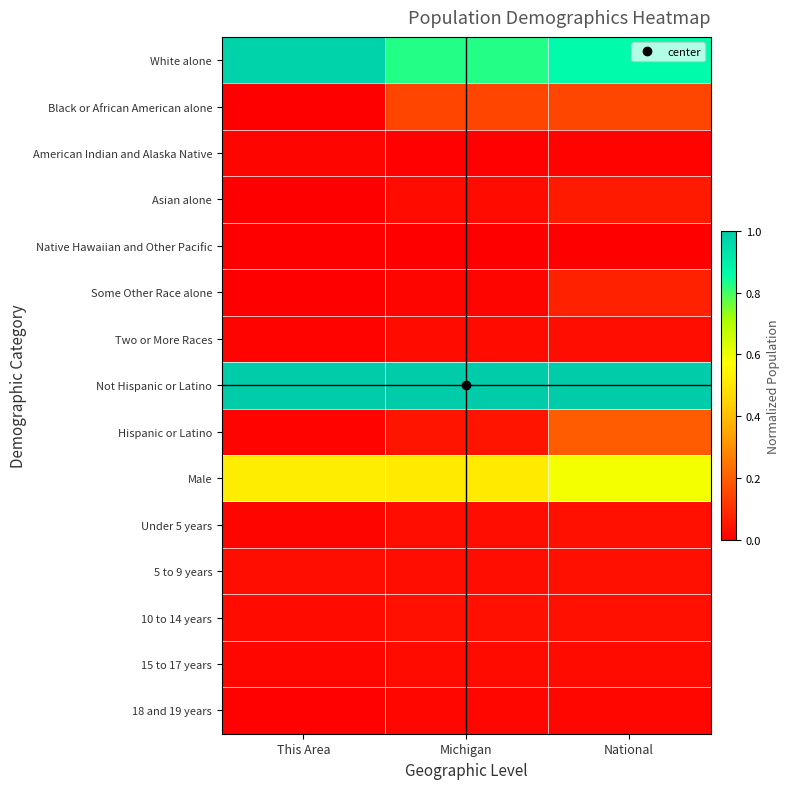

At which category is the sum across all series the highest?

National